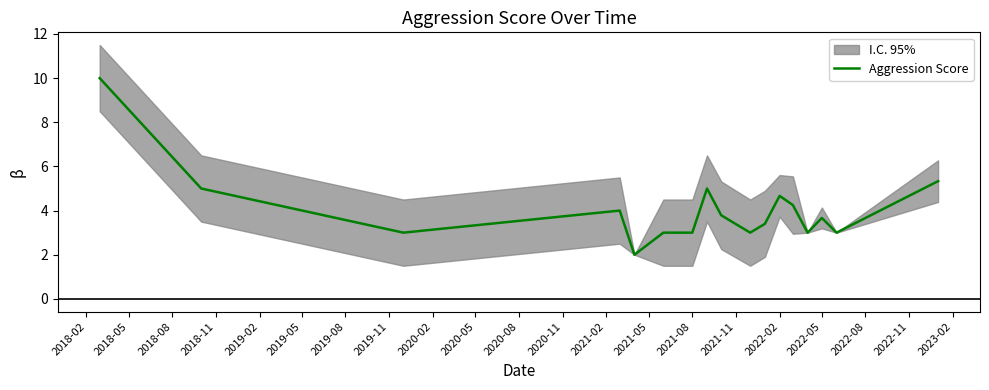

Count the number of categories in the chart.

17